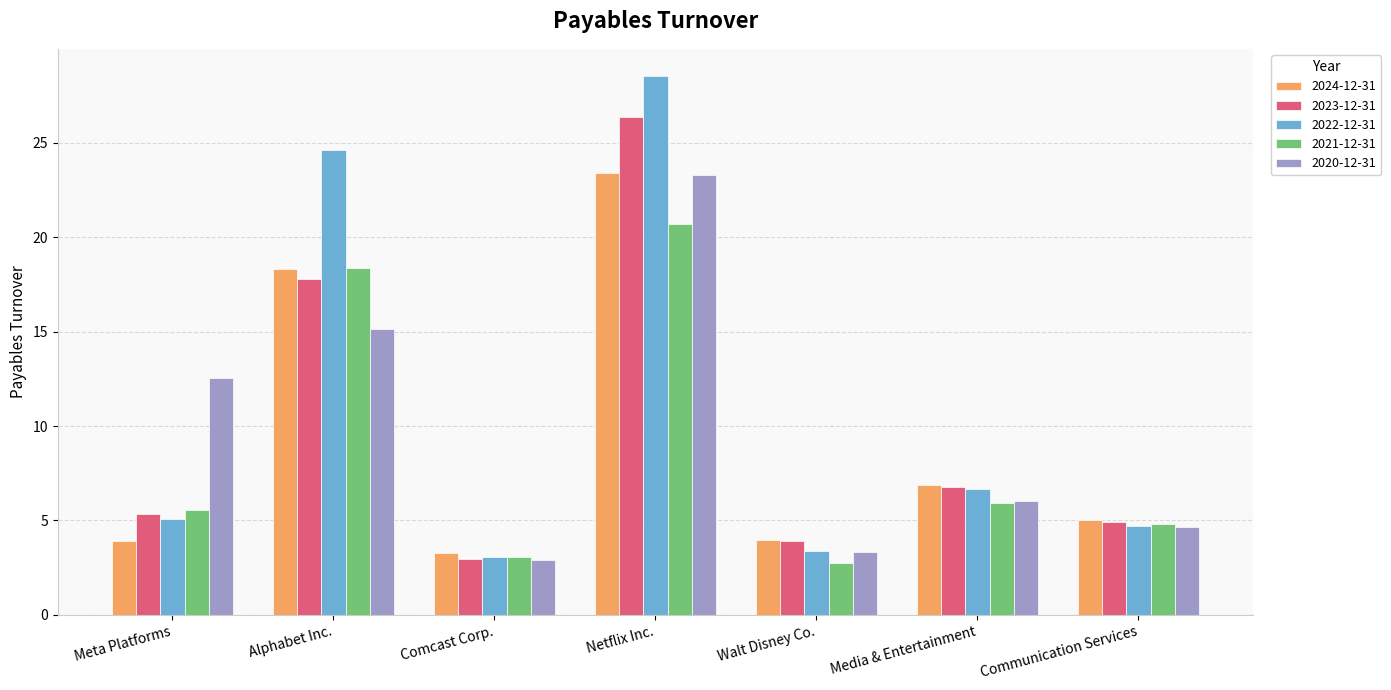

What is the sum of all 2023-12-31 values?

68.1